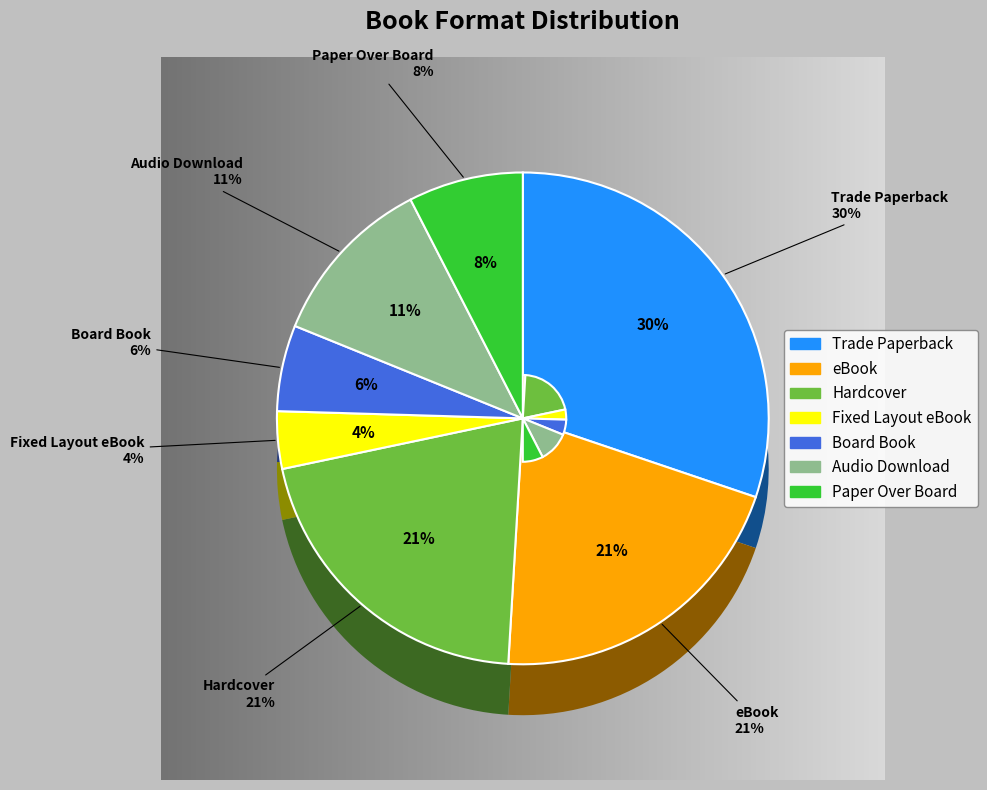

What percentage is the Board Book slice, to the nearest percent?

6%